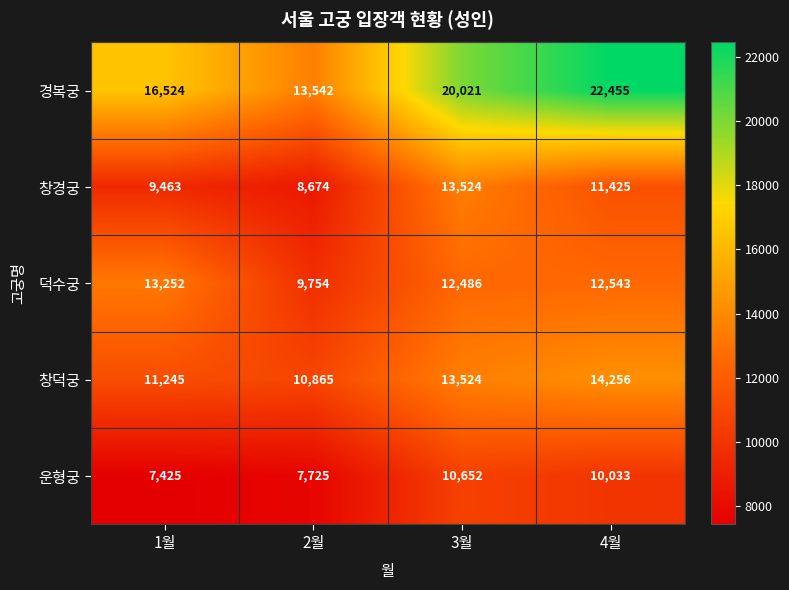

True or false: 덕수궁 has a value of 12486 at 3월.

True